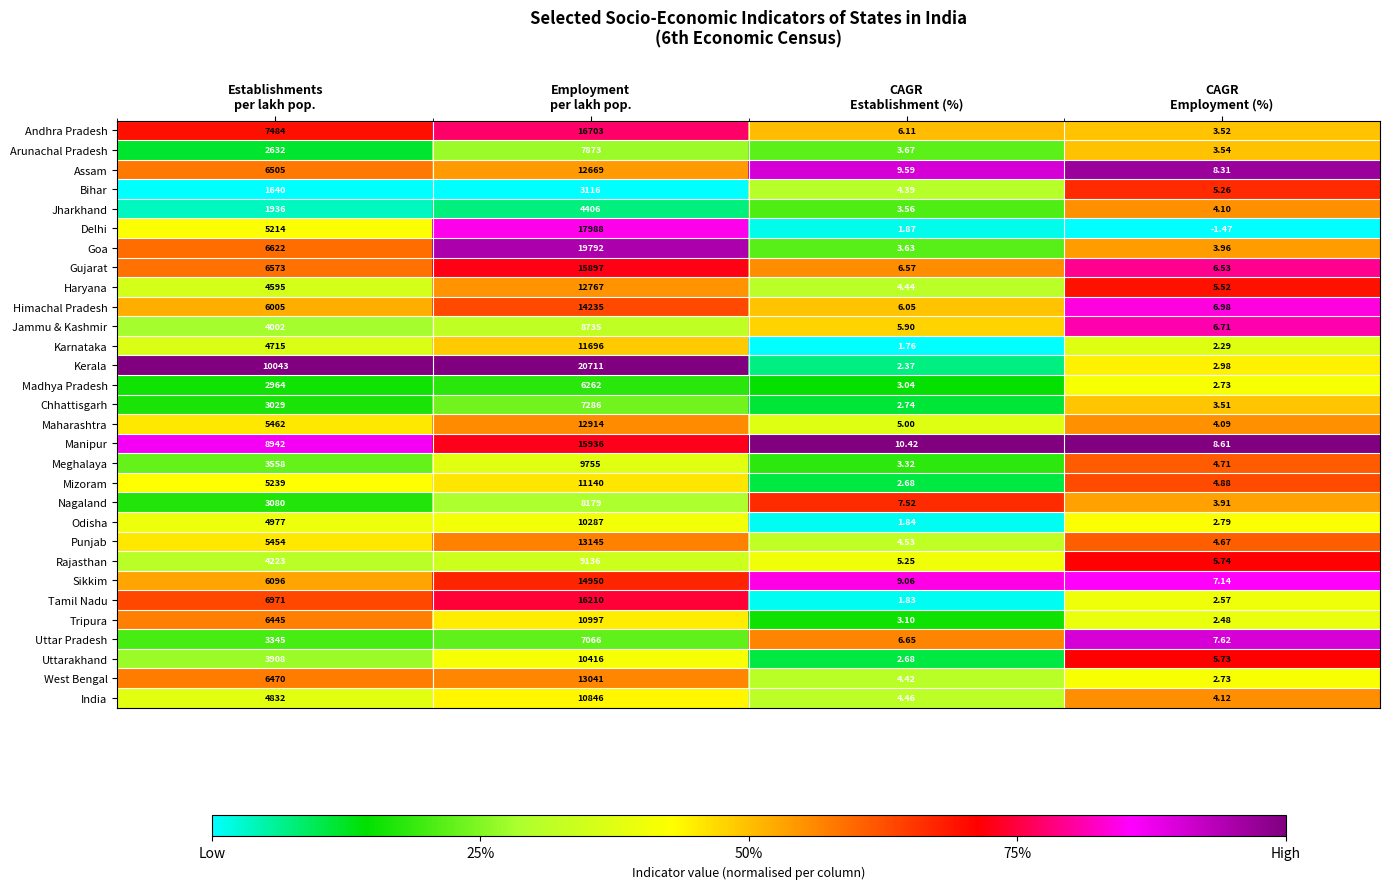

List the series in order of their peak value, highest first.

Kerala, Goa, Delhi, Andhra Pradesh, Tamil Nadu, Manipur, Gujarat, Sikkim, Himachal Pradesh, Punjab, West Bengal, Maharashtra, Haryana, Assam, Karnataka, Mizoram, Tripura, India, Uttarakhand, Odisha, Meghalaya, Rajasthan, Jammu & Kashmir, Nagaland, Arunachal Pradesh, Chhattisgarh, Uttar Pradesh, Madhya Pradesh, Jharkhand, Bihar